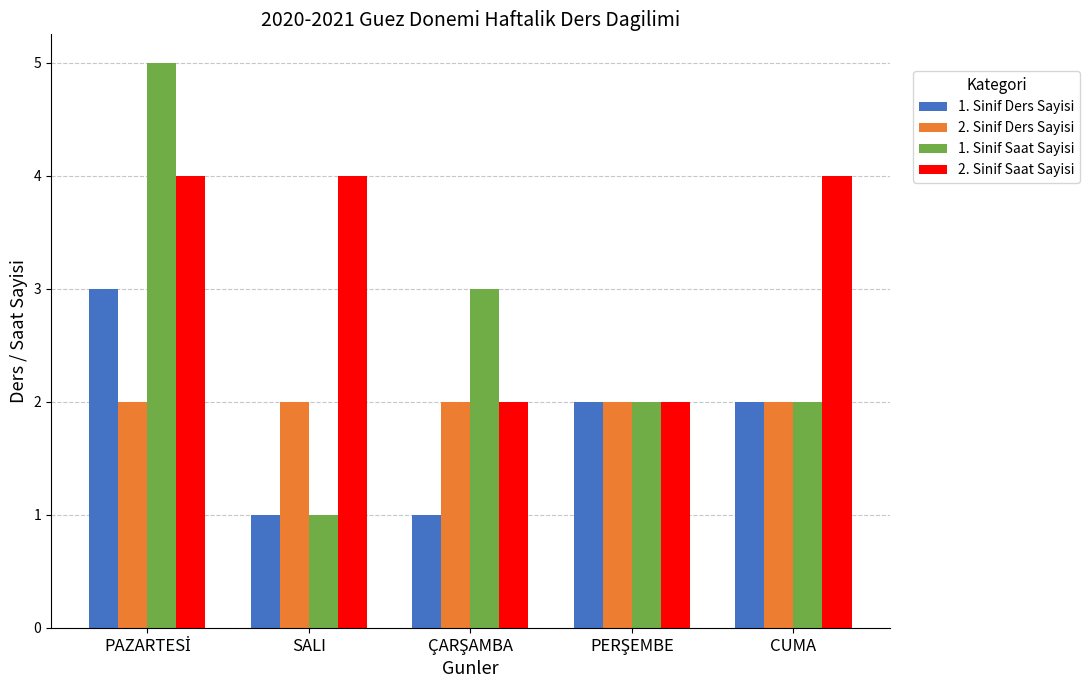

What is the minimum value for 2. Sinif Saat Sayisi?

2